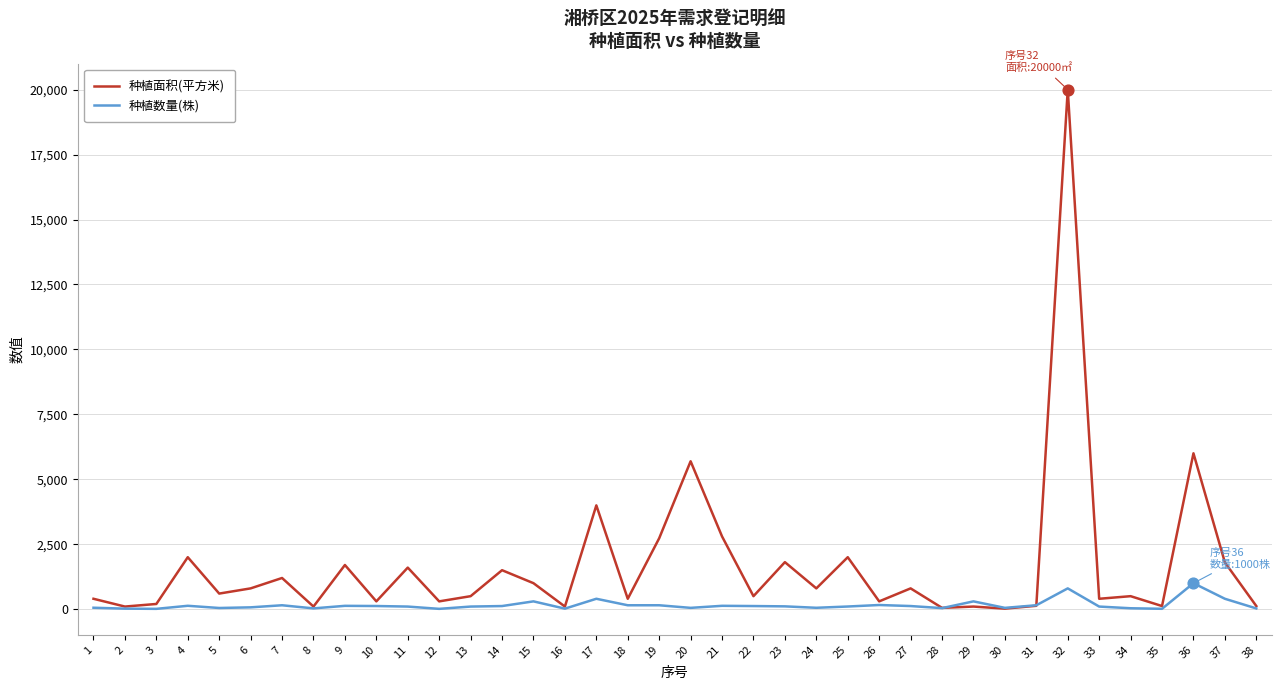

Which series has the largest range (max minus min)?

种植面积(平方米)